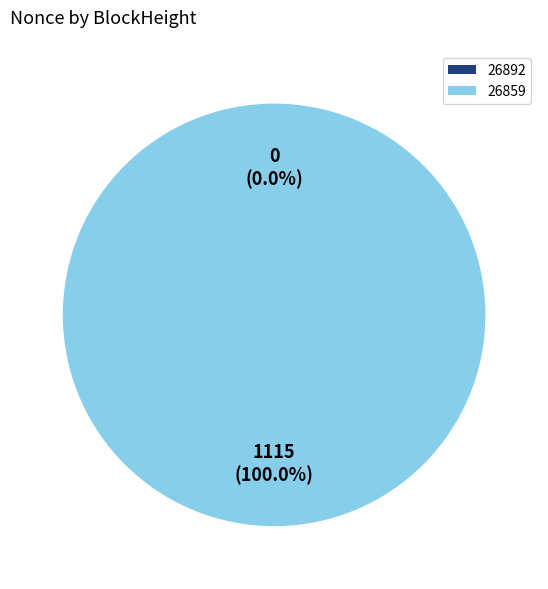

Rank the categories by value from lowest to highest.

26892, 26859